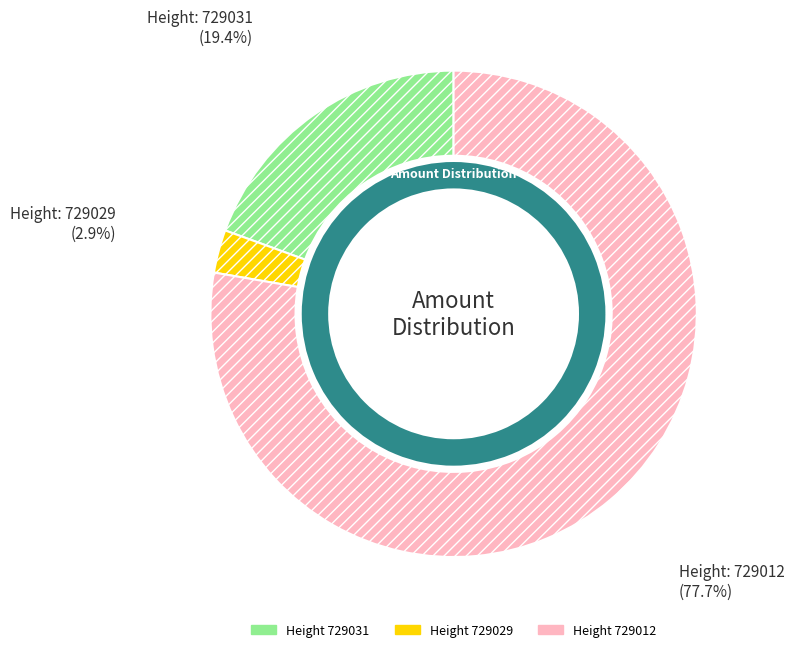

How many segments does this pie chart have?

3